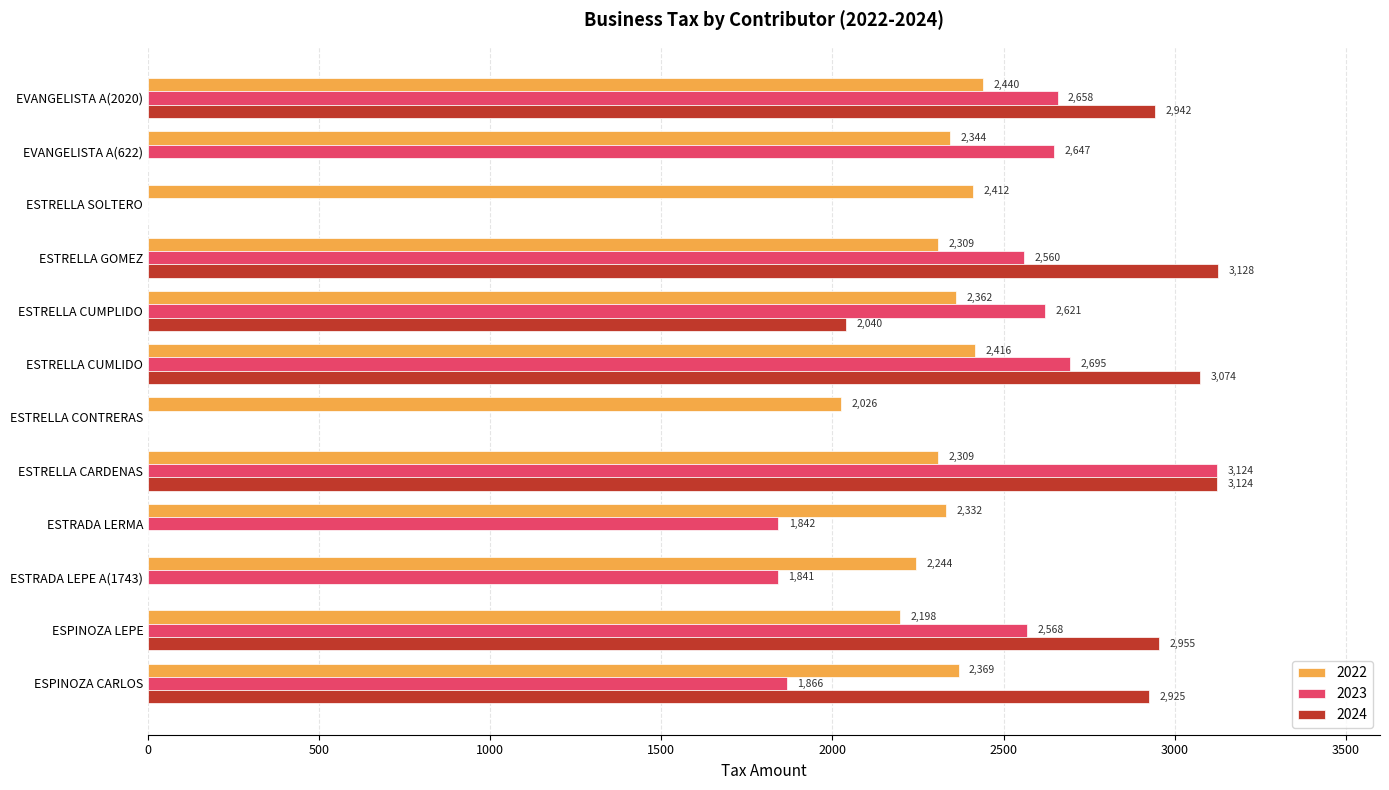

What is the total value across all series at ESTRELLA CUMLIDO?

8185